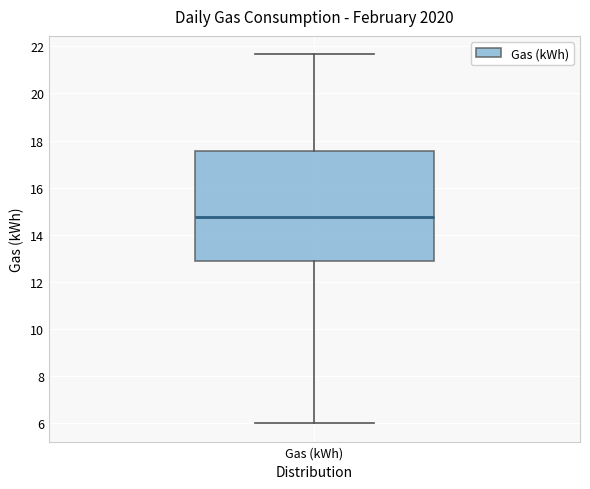

Read this box plot against the y-axis: the position of the median line, the range covered by the box, and the ends of both whiskers. The values are not printed on the chart, so give them approximately, as read against the axis.

median 14.8, box 12.8 to 17.6, whiskers 6.0 to 21.6